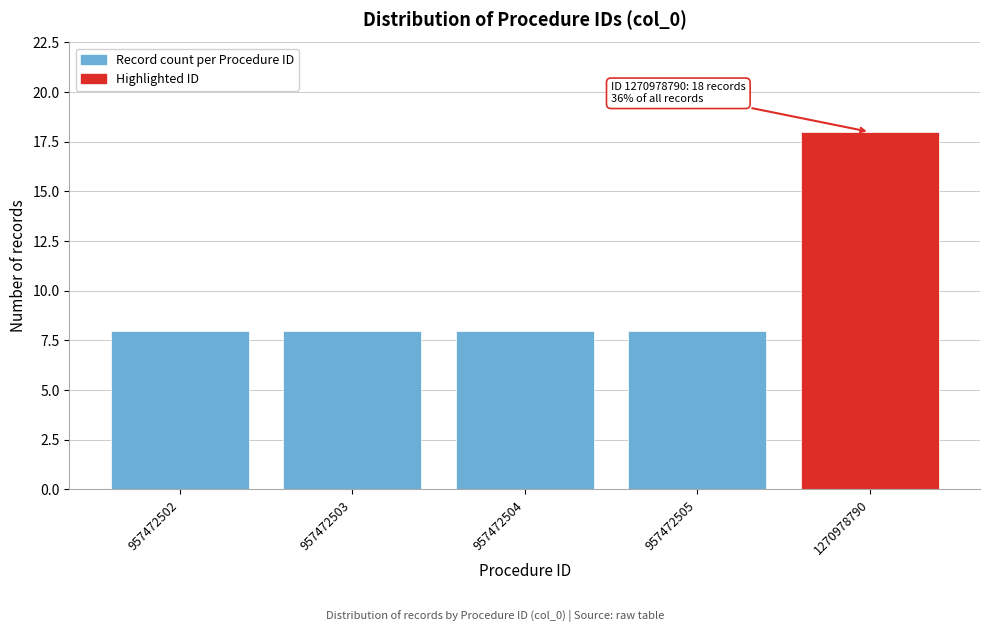

Reading left to right, what are all the values shown in this chart?

957472502=8	957472503=8	957472504=8	957472505=8	1270978790=18